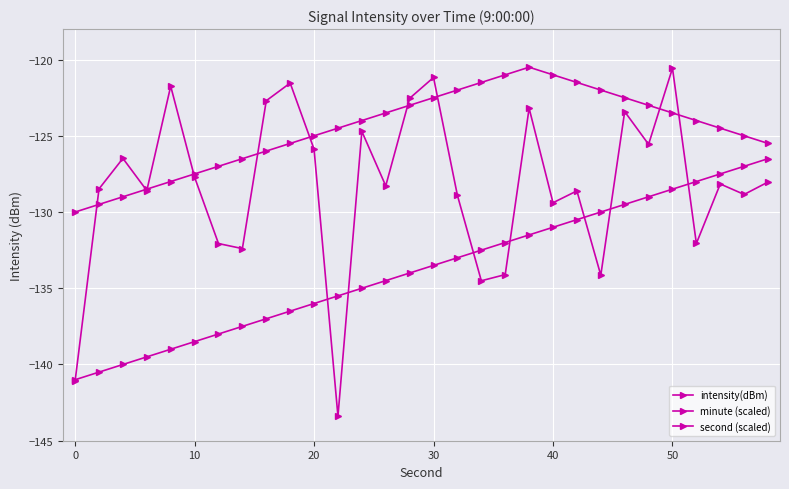

How many lines are shown in the chart?

3